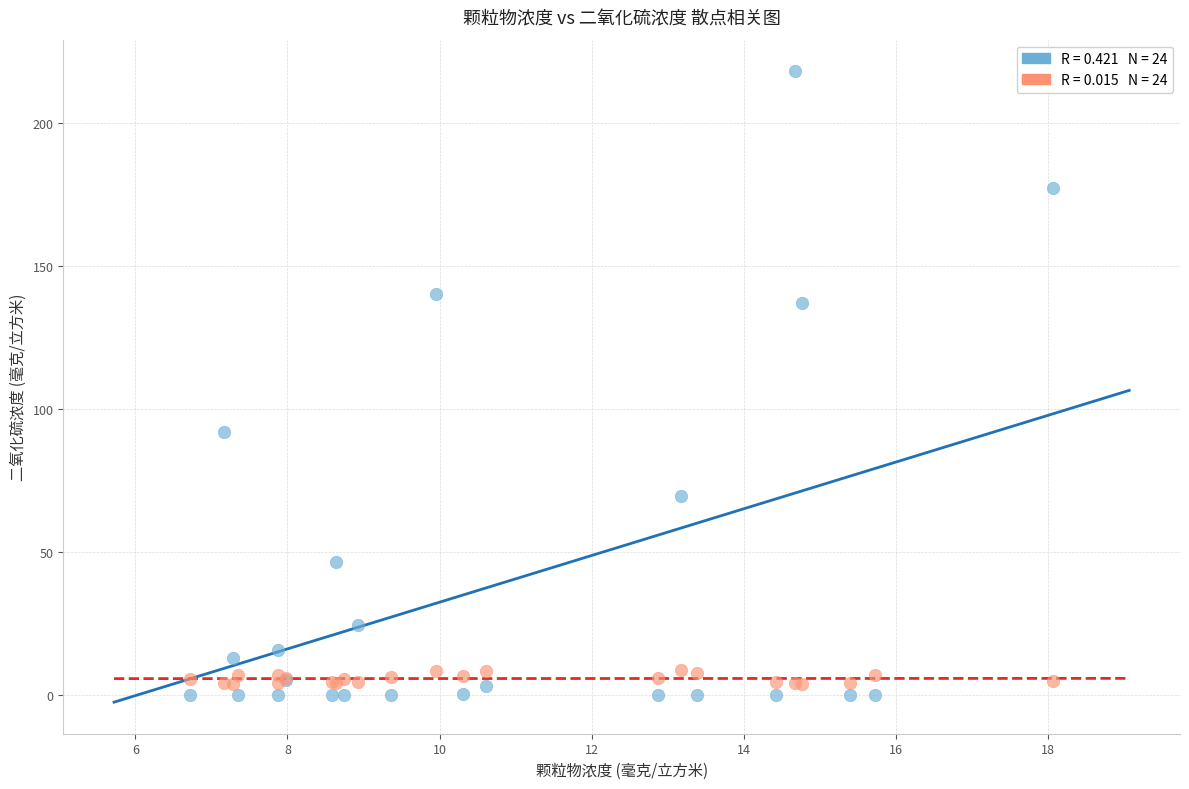

Across all series, what Y value is closest to 108?

92.0